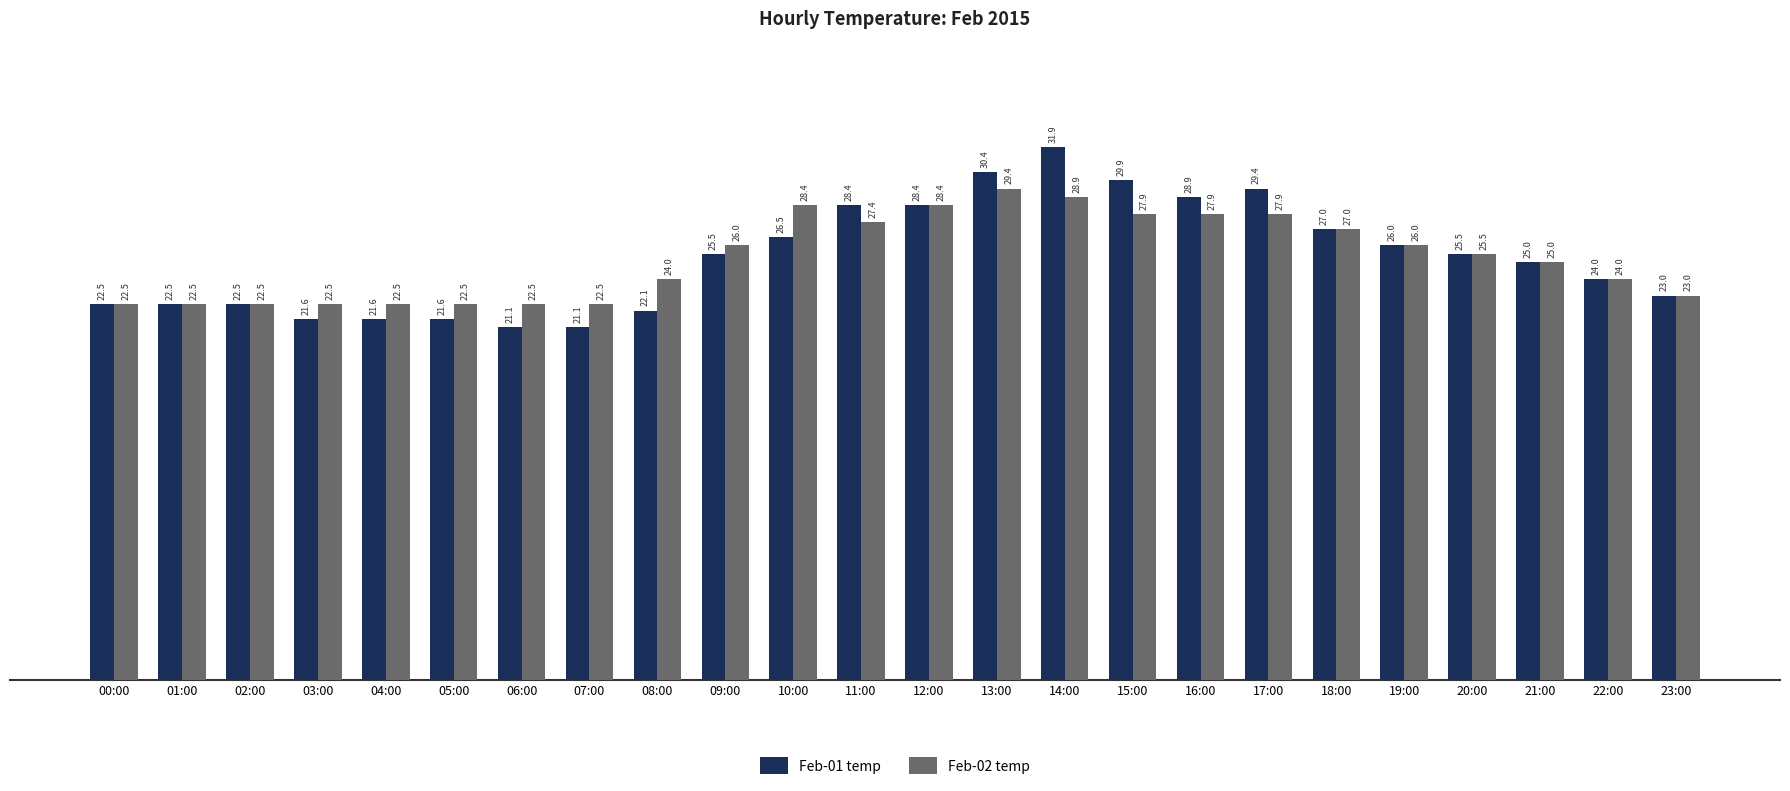

Rank the series at 07:00 from highest to lowest value.

Feb-02 temp, Feb-01 temp